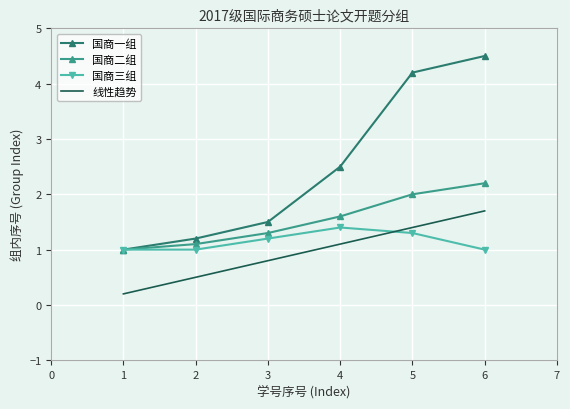

At which category does 国商三组 reach its first local peak?

4